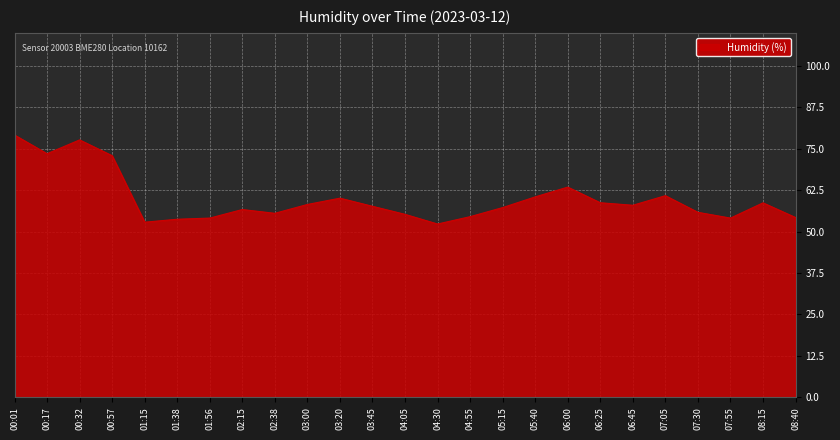

What is the minimum value shown in the chart?

52.3